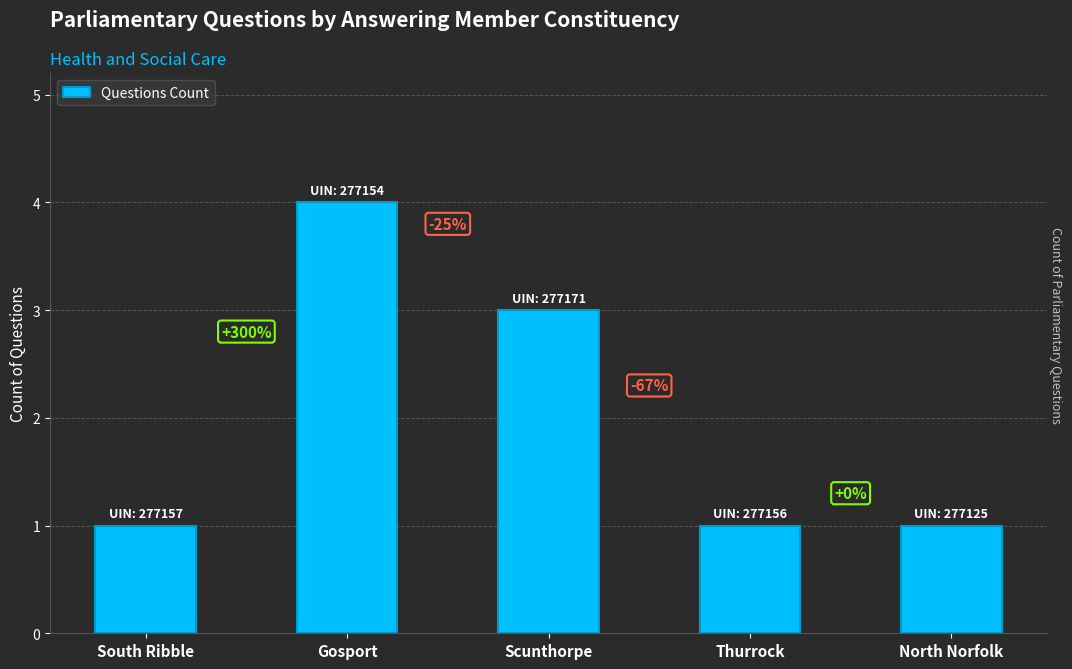

Does the chart contain any negative values?

No